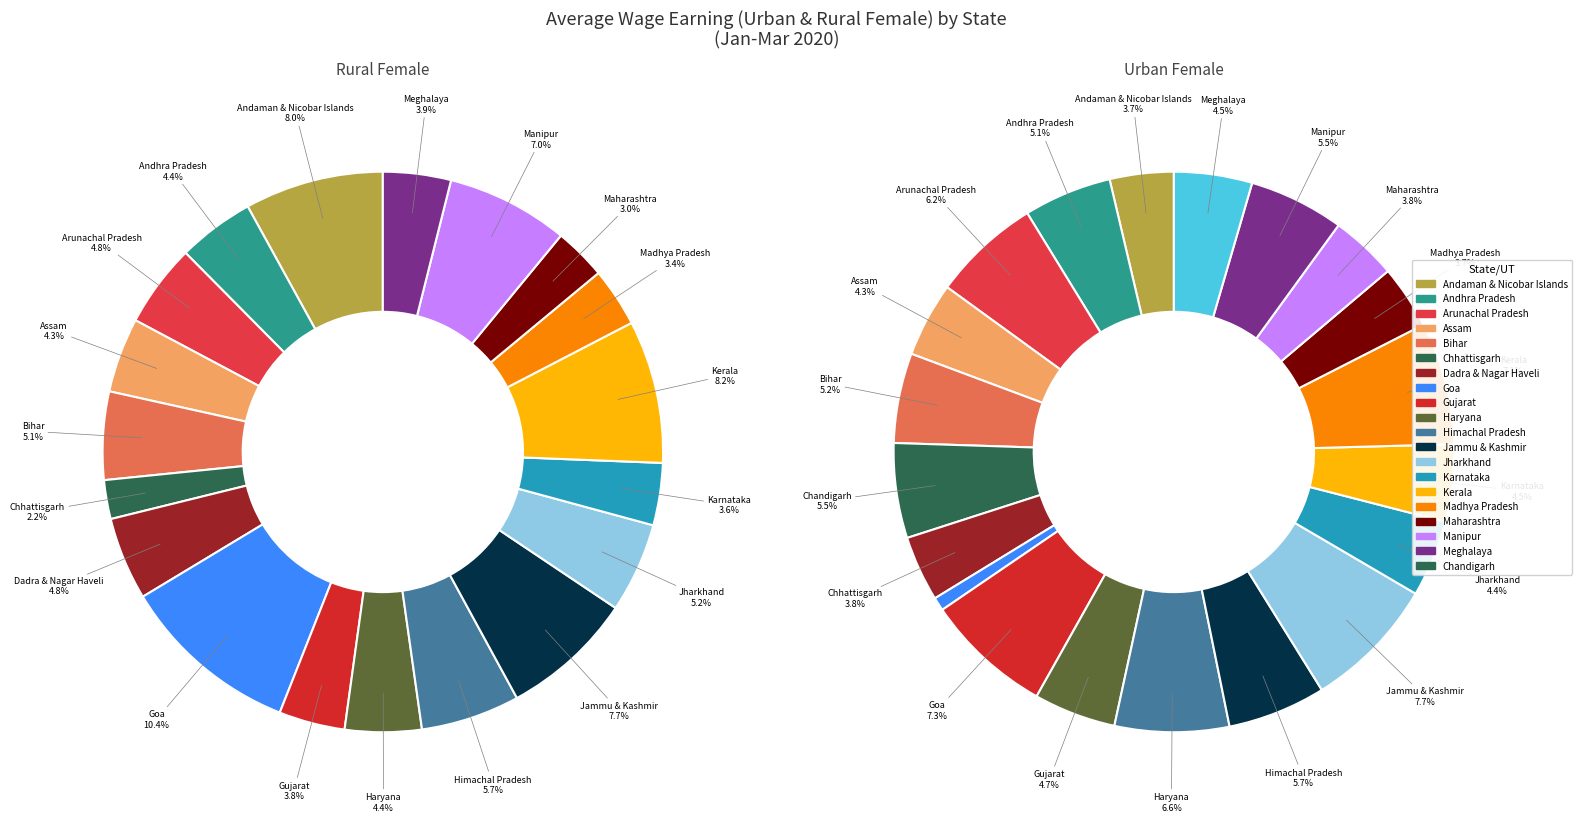

What is the difference between the highest and lowest values at 17?

49.9